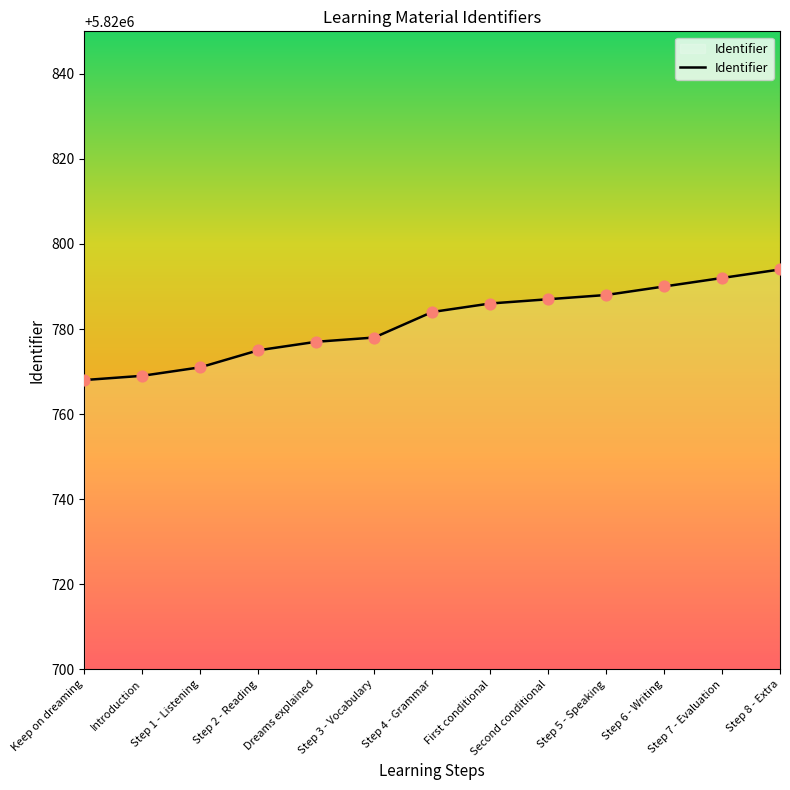

What is the change in value from Introduction to Dreams explained?

+8